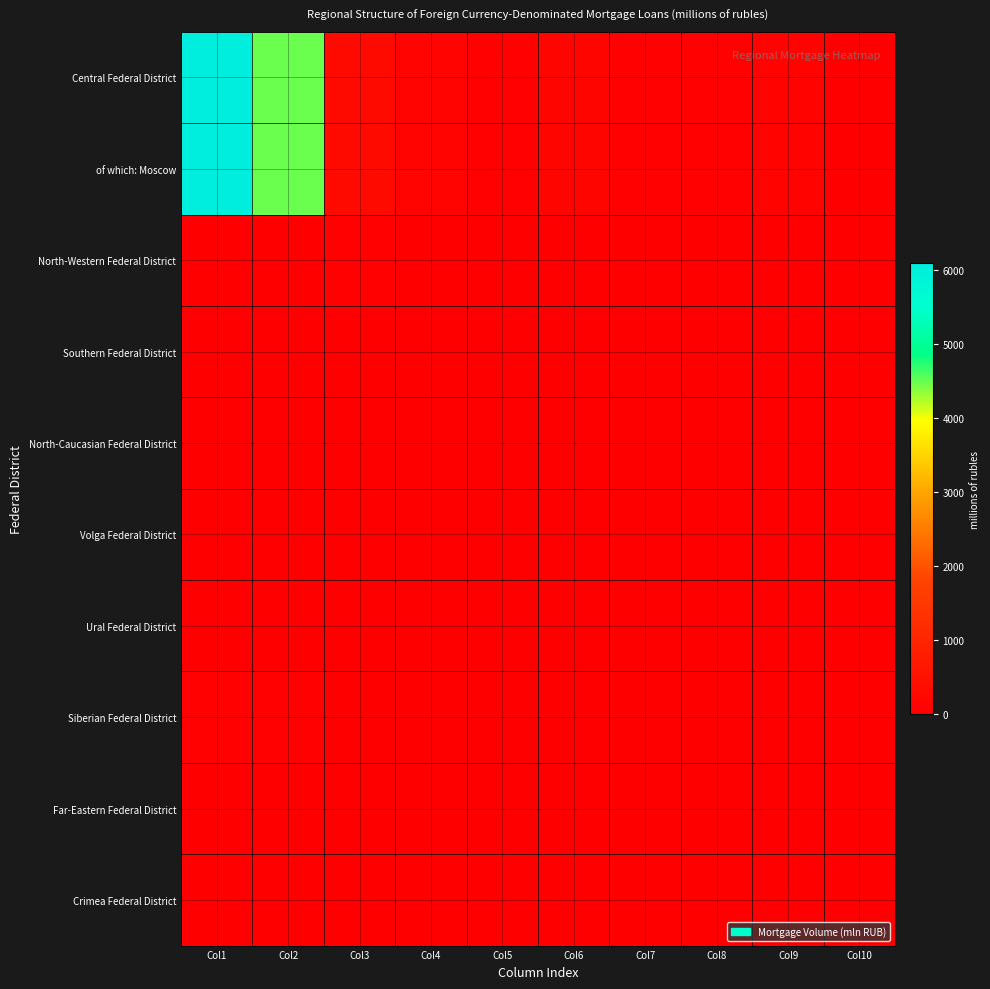

Reading left to right, list all the values displayed in this chart.

Central Federal District: Col1=6089	Col2=4495	Col3=294	Col4=122	Col5=77	Col6=161	Col7=66	Col8=61	Col9=116	Col10=0
of which: Moscow: Col1=6089	Col2=4495	Col3=294	Col4=122	Col5=77	Col6=161	Col7=66	Col8=61	Col9=116	Col10=0
North-Western Federal District: Col1=26	Col2=26	Col3=67	Col4=0	Col5=0	Col6=0	Col7=0	Col8=0	Col9=0	Col10=0
Southern Federal District: Col1=0	Col2=0	Col3=0	Col4=5	Col5=0	Col6=0	Col7=0	Col8=0	Col9=0	Col10=0
North-Caucasian Federal District: Col1=0	Col2=0	Col3=0	Col4=0	Col5=0	Col6=0	Col7=0	Col8=0	Col9=0	Col10=0
Volga Federal District: Col1=0	Col2=0	Col3=0	Col4=0	Col5=0	Col6=0	Col7=0	Col8=0	Col9=0	Col10=0
Ural Federal District: Col1=0	Col2=0	Col3=0	Col4=0	Col5=0	Col6=0	Col7=0	Col8=0	Col9=0	Col10=0
Siberian Federal District: Col1=55	Col2=55	Col3=0	Col4=0	Col5=0	Col6=0	Col7=0	Col8=0	Col9=0	Col10=0
Far-Eastern Federal District: Col1=0	Col2=0	Col3=3	Col4=0	Col5=0	Col6=0	Col7=0	Col8=0	Col9=36	Col10=0
Crimea Federal District: Col1=0	Col2=0	Col3=0	Col4=0	Col5=0	Col6=0	Col7=0	Col8=0	Col9=0	Col10=0